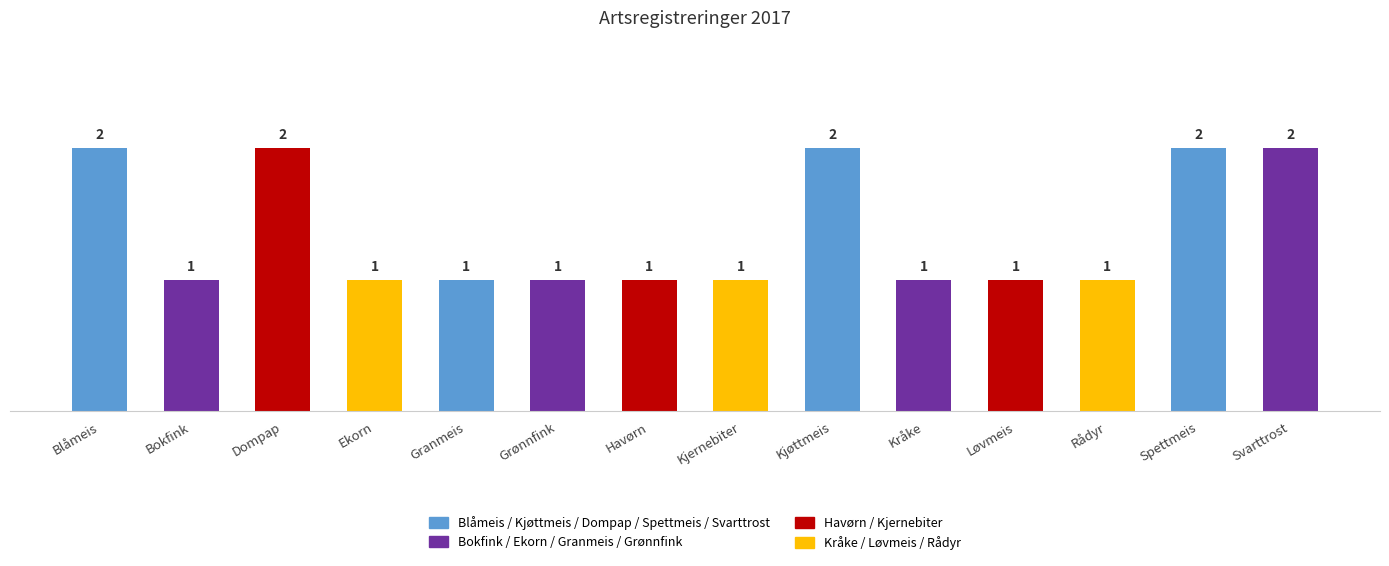

What is the label of the 3rd bar from the left?

Dompap